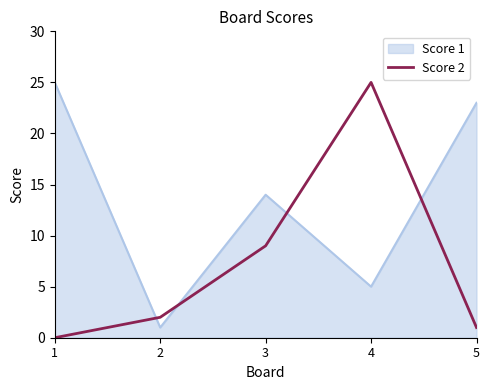

At 4, list the series in order from largest to smallest.

Score 2, Score 1